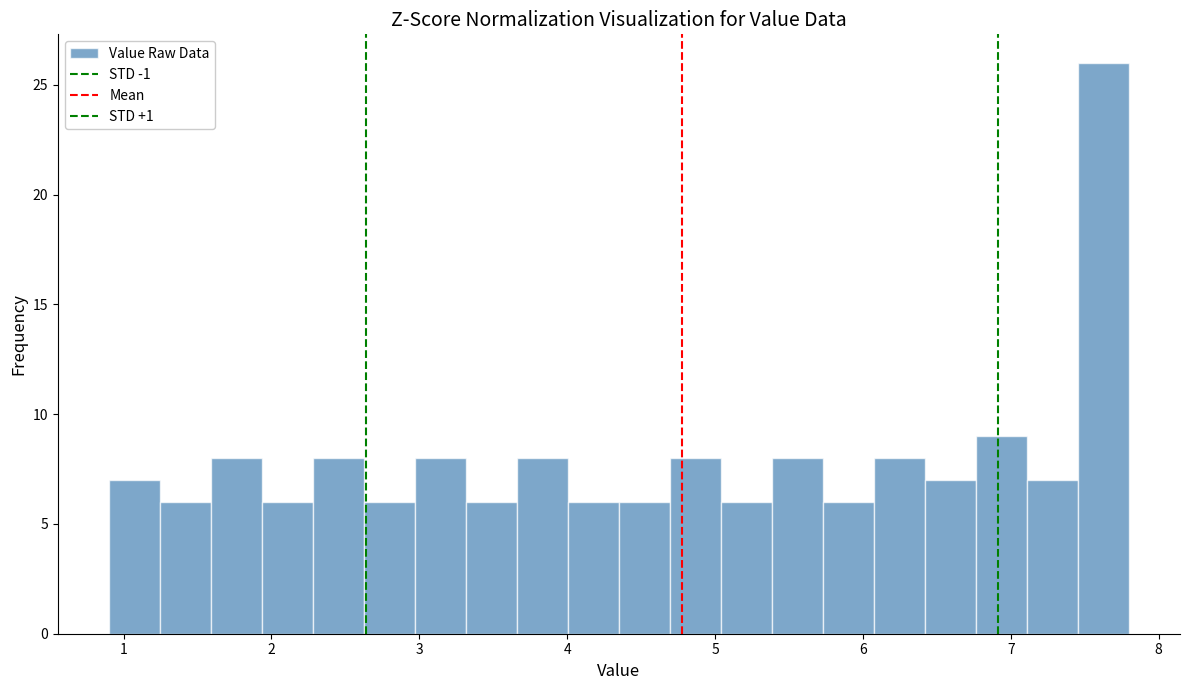

Read against the x-axis, roughly where is the centre of the tallest bar?

7.6